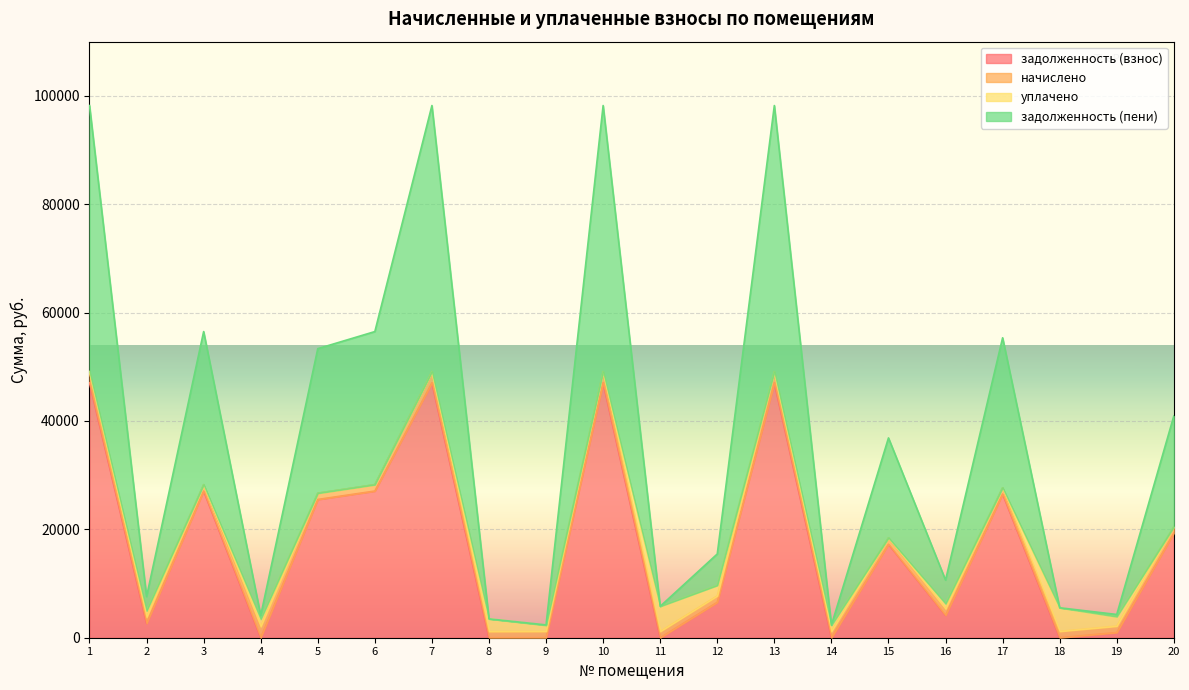

True or false: задолженность (взнос) has a value of 27059.8 at 3.

True